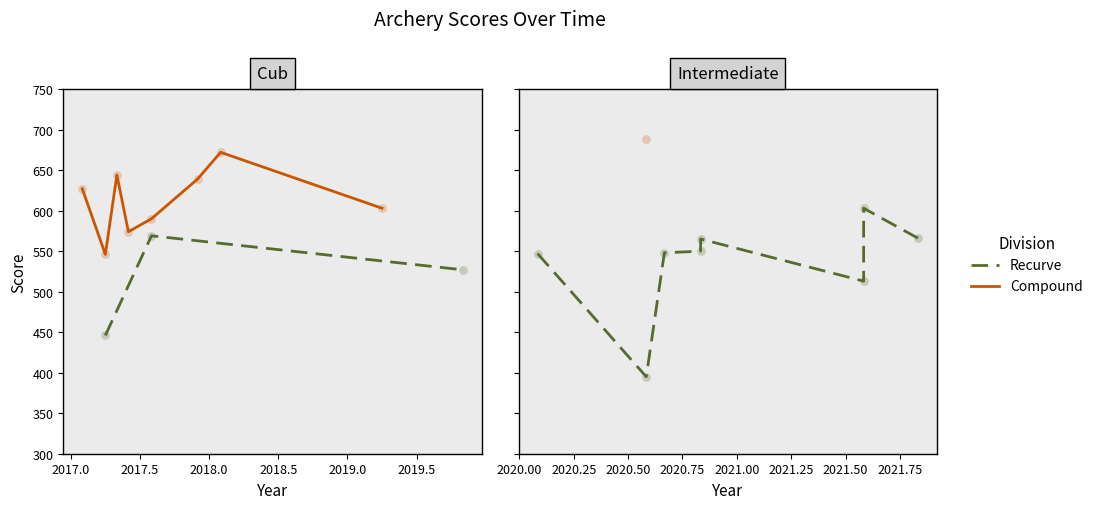

Which series reaches the maximum Y coordinate?

Compound